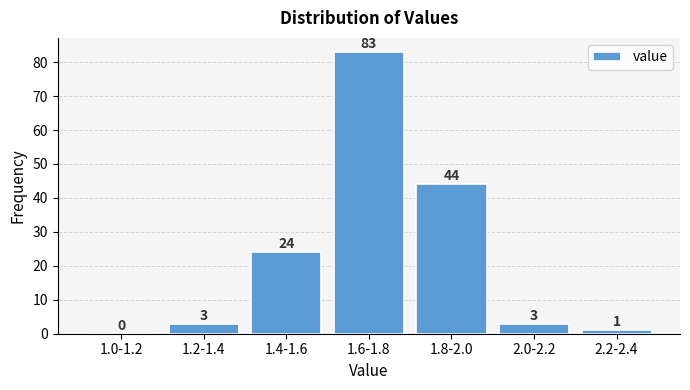

Reading right to left, transcribe all the data shown in this chart.

2.2-2.4=1	2.0-2.2=3	1.8-2.0=44	1.6-1.8=83	1.4-1.6=24	1.2-1.4=3	1.0-1.2=0